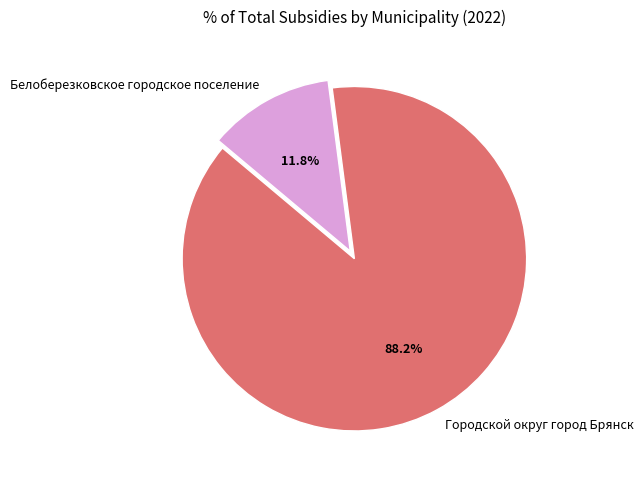

What is the smallest slice in the pie chart?

Белоберезковское городское поселение